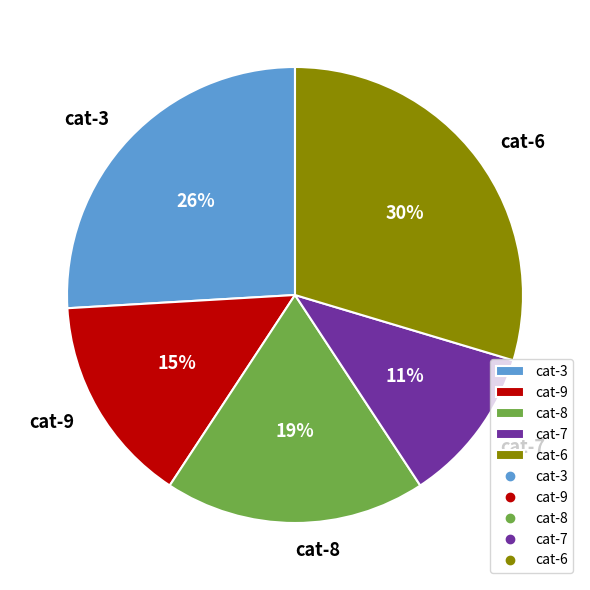

Rank the categories by value from lowest to highest.

cat-7, cat-9, cat-8, cat-3, cat-6